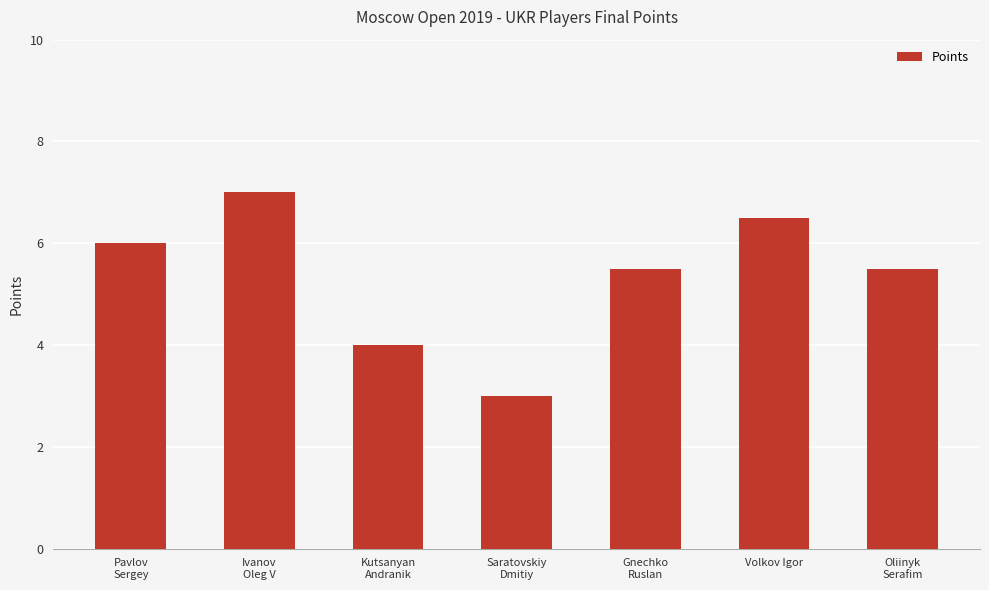

Count the number of categories in the chart.

7